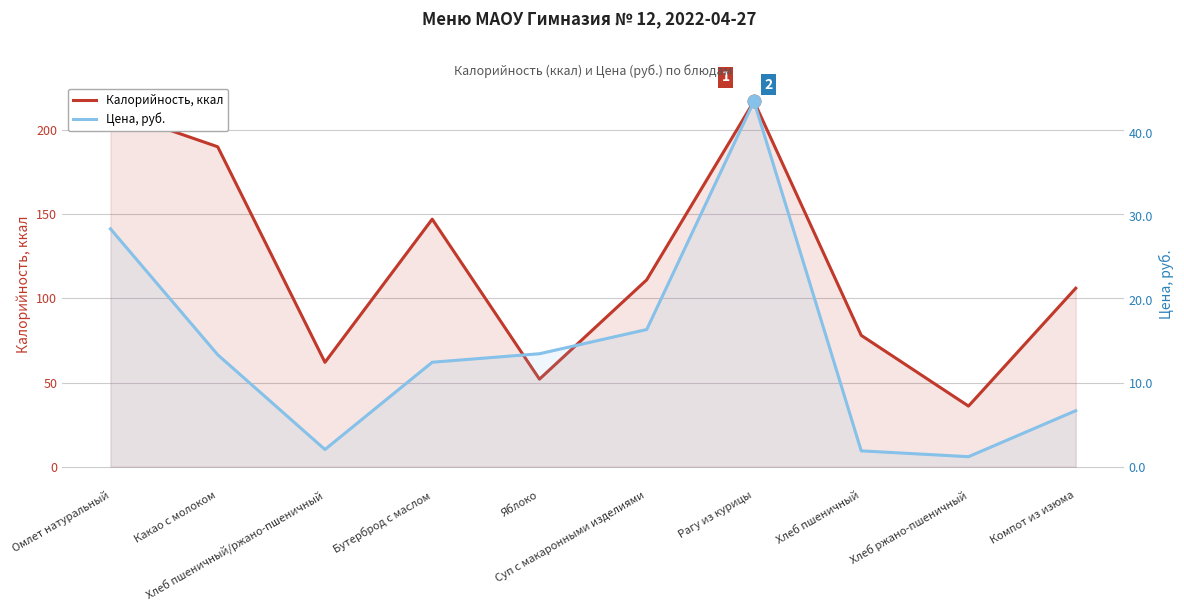

The value of Цена, руб. at Какао с молоком is 13.4. True or false?

True